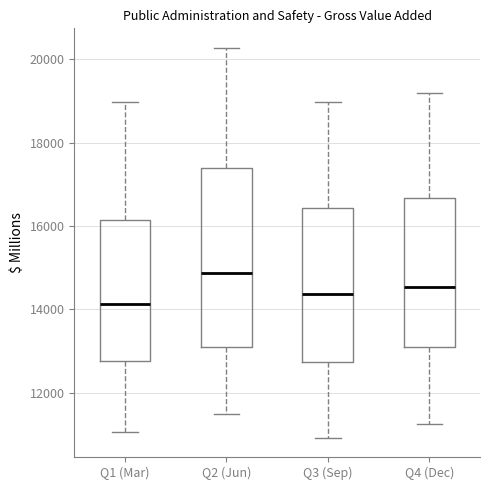

Reading left to right, read every box against the y-axis: the position of its median line, the range the box covers, and the ends of its whiskers. The values are not printed on the chart, so give them approximately, as read against the axis.

Q1 (Mar): median 14200, box 12800 to 16200, whiskers 11000 to 19000
Q2 (Jun): median 14800, box 13200 to 17400, whiskers 11400 to 20200
Q3 (Sep): median 14400, box 12800 to 16400, whiskers 11000 to 19000
Q4 (Dec): median 14600, box 13200 to 16600, whiskers 11200 to 19200